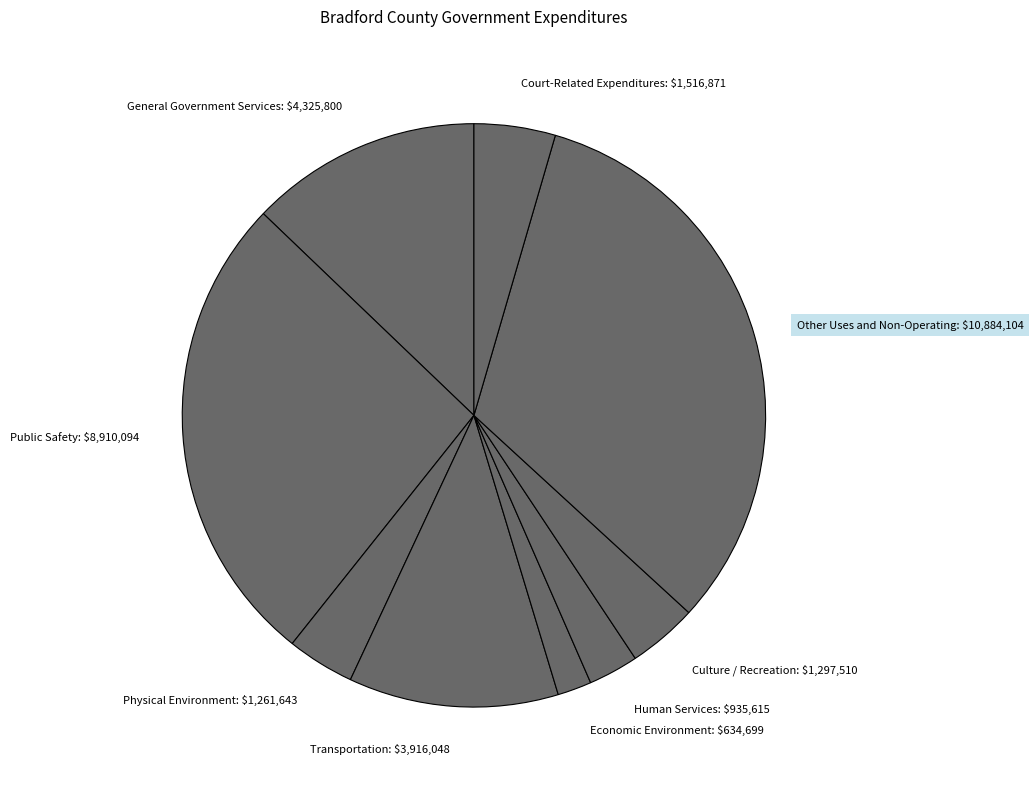

Is Economic Environment: $634,699 the majority of the pie?

No